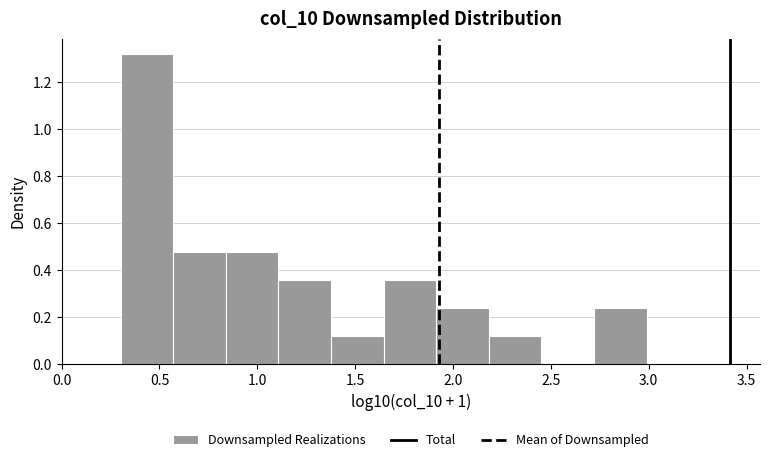

How tall is the bar that spans 1.90 to 2.20 on the x-axis? Neither the bar edges nor the heights are printed on the chart, so give them approximately, as read against the axes.

0.24